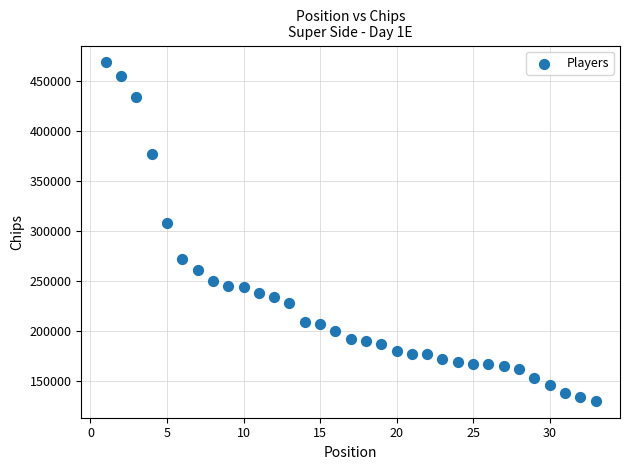

What Y value in the scatter plot is closest to 299500?

308000